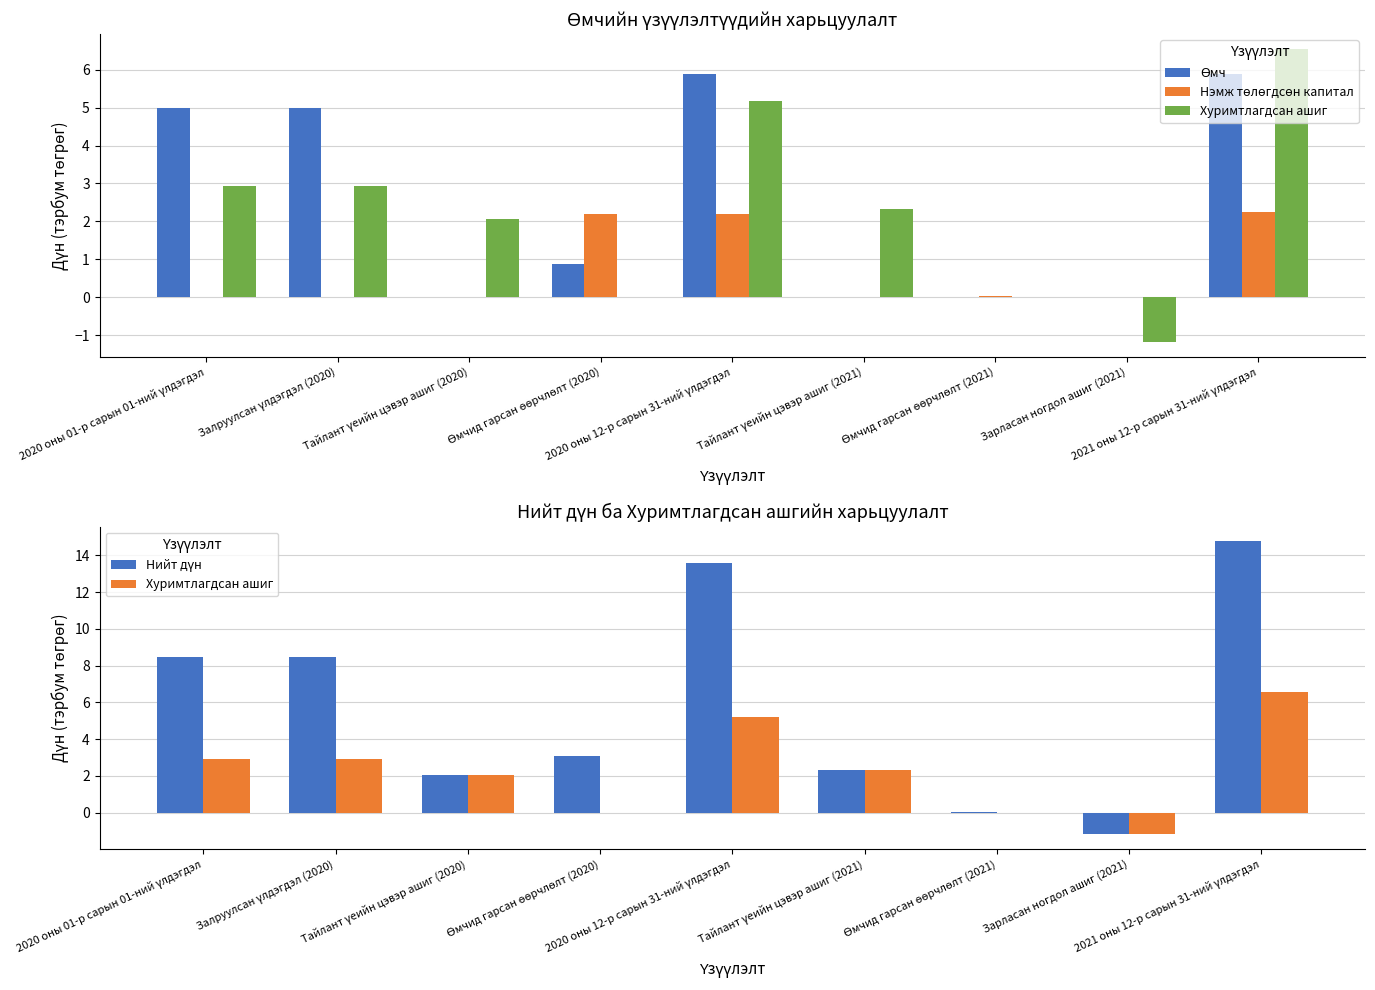

What is the difference between the highest and lowest values at Тайлант үеийн цэвэр ашиг (2020)?

2.1